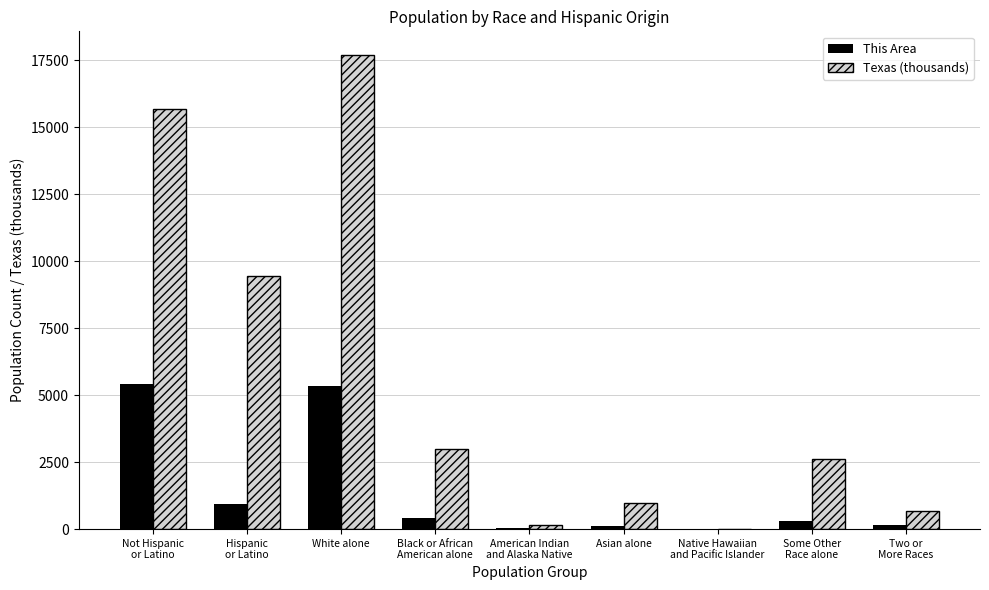

Count the number of data series in this chart.

2